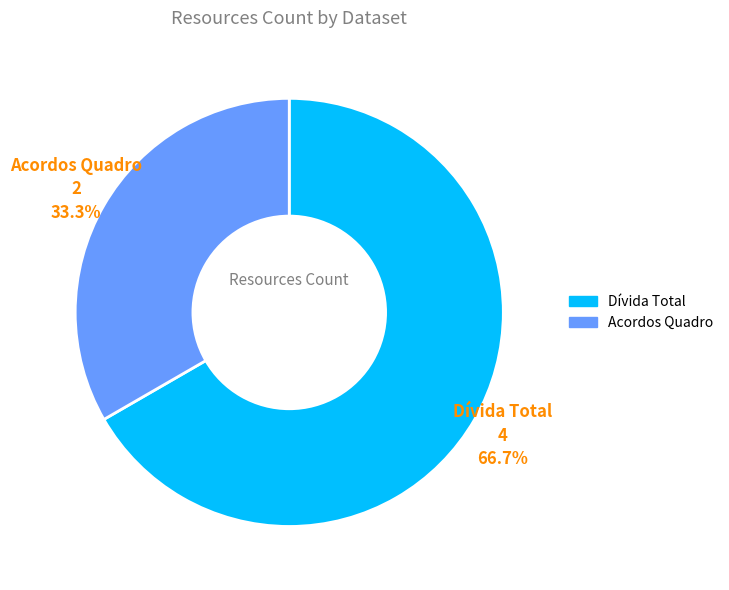

Which category has the smallest portion of the pie?

Acordos Quadro